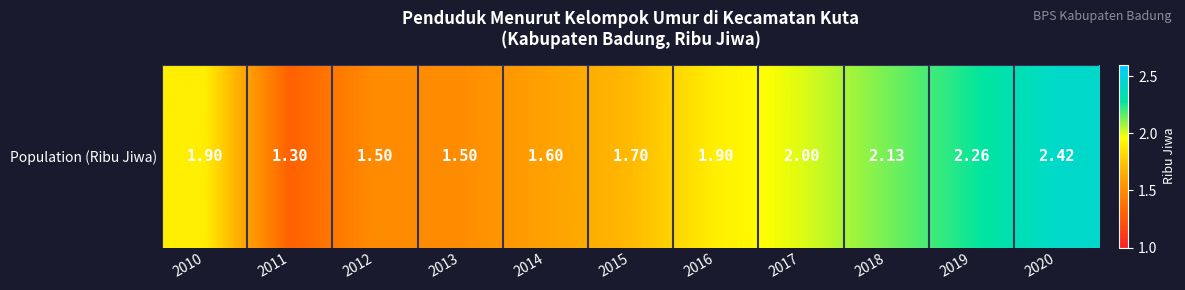

Approximately how many times larger is the value at 2012 compared to 2018?

0.7